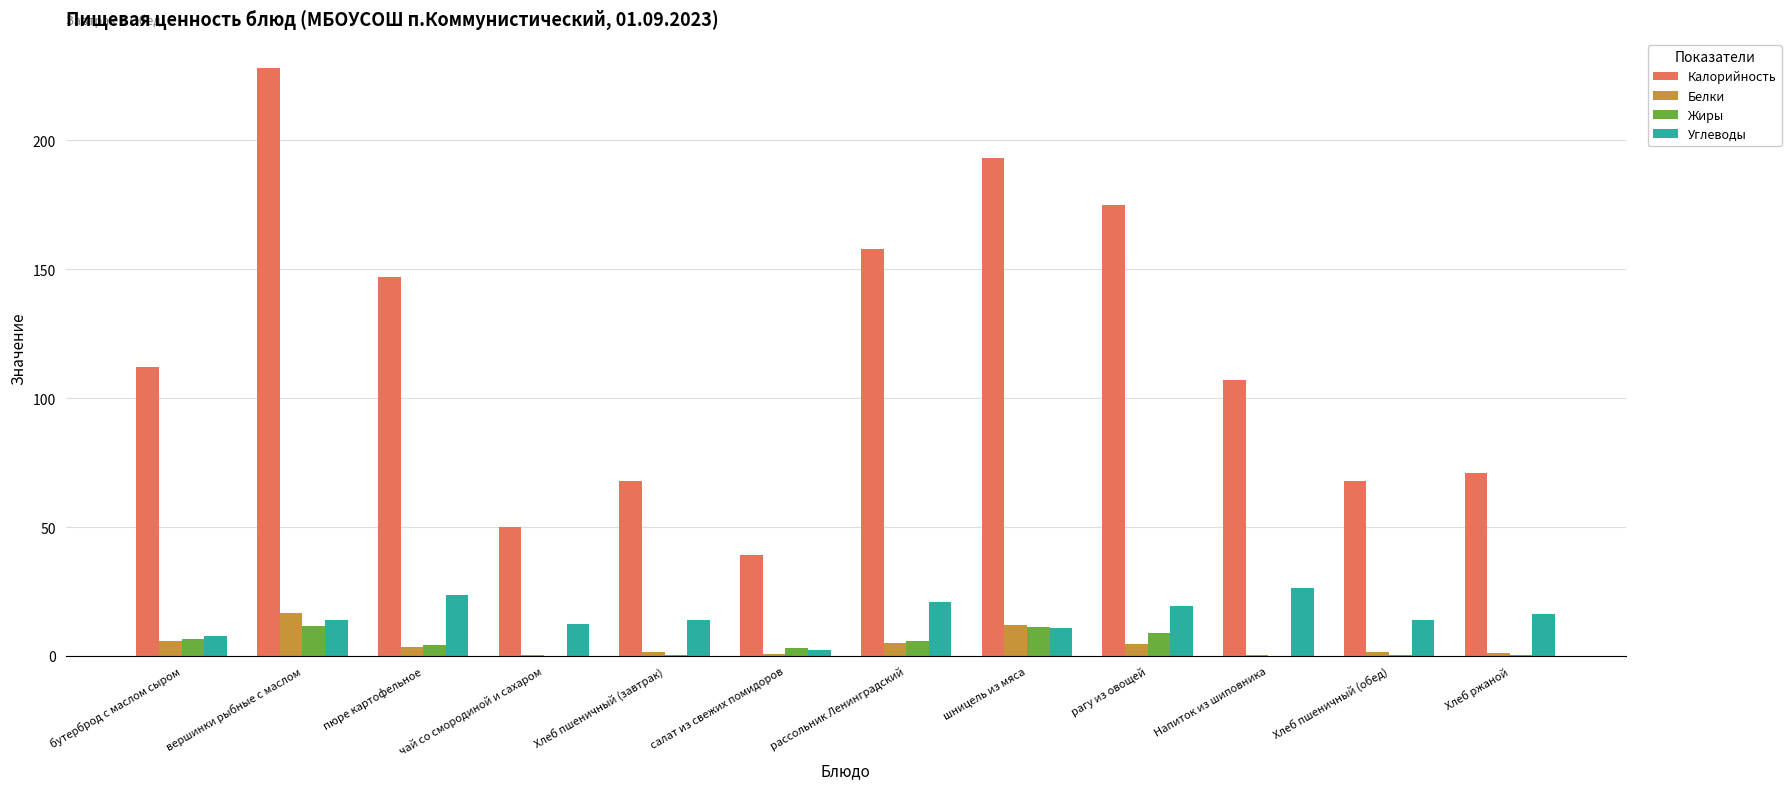

What are all the series names shown in the legend?

Калорийность, Белки, Жиры, Углеводы